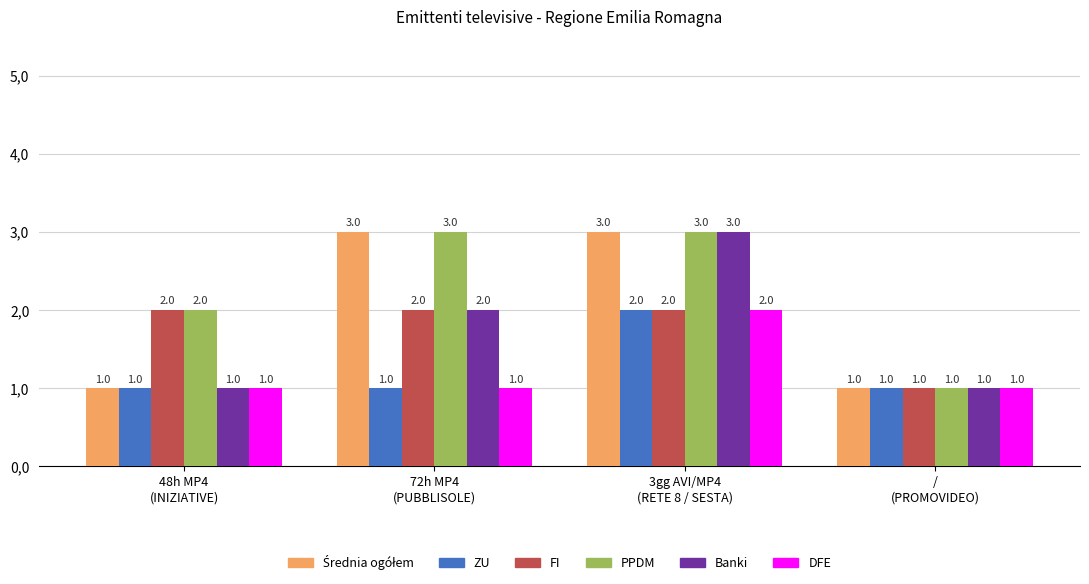

Reading left to right, list all the values displayed in this chart.

Średnia ogółem: 48h MP4
(INIZIATIVE)=1	72h MP4
(PUBBLISOLE)=3	3gg AVI/MP4
(RETE 8 / SESTA)=3	/
(PROMOVIDEO)=1
ZU: 48h MP4
(INIZIATIVE)=1	72h MP4
(PUBBLISOLE)=1	3gg AVI/MP4
(RETE 8 / SESTA)=2	/
(PROMOVIDEO)=1
FI: 48h MP4
(INIZIATIVE)=2	72h MP4
(PUBBLISOLE)=2	3gg AVI/MP4
(RETE 8 / SESTA)=2	/
(PROMOVIDEO)=1
PPDM: 48h MP4
(INIZIATIVE)=2	72h MP4
(PUBBLISOLE)=3	3gg AVI/MP4
(RETE 8 / SESTA)=3	/
(PROMOVIDEO)=1
Banki: 48h MP4
(INIZIATIVE)=1	72h MP4
(PUBBLISOLE)=2	3gg AVI/MP4
(RETE 8 / SESTA)=3	/
(PROMOVIDEO)=1
DFE: 48h MP4
(INIZIATIVE)=1	72h MP4
(PUBBLISOLE)=1	3gg AVI/MP4
(RETE 8 / SESTA)=2	/
(PROMOVIDEO)=1